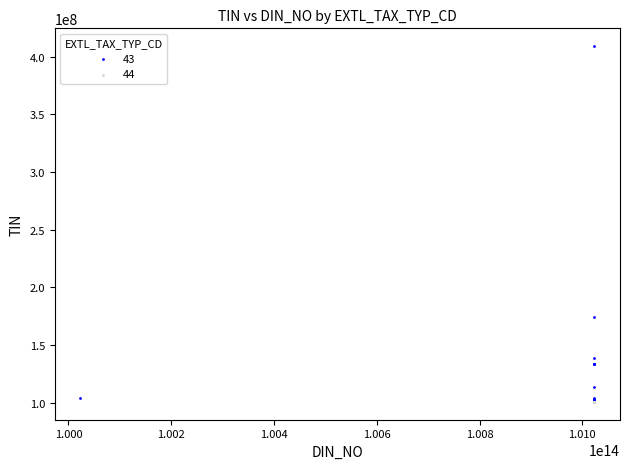

Which series reaches the maximum Y coordinate?

43